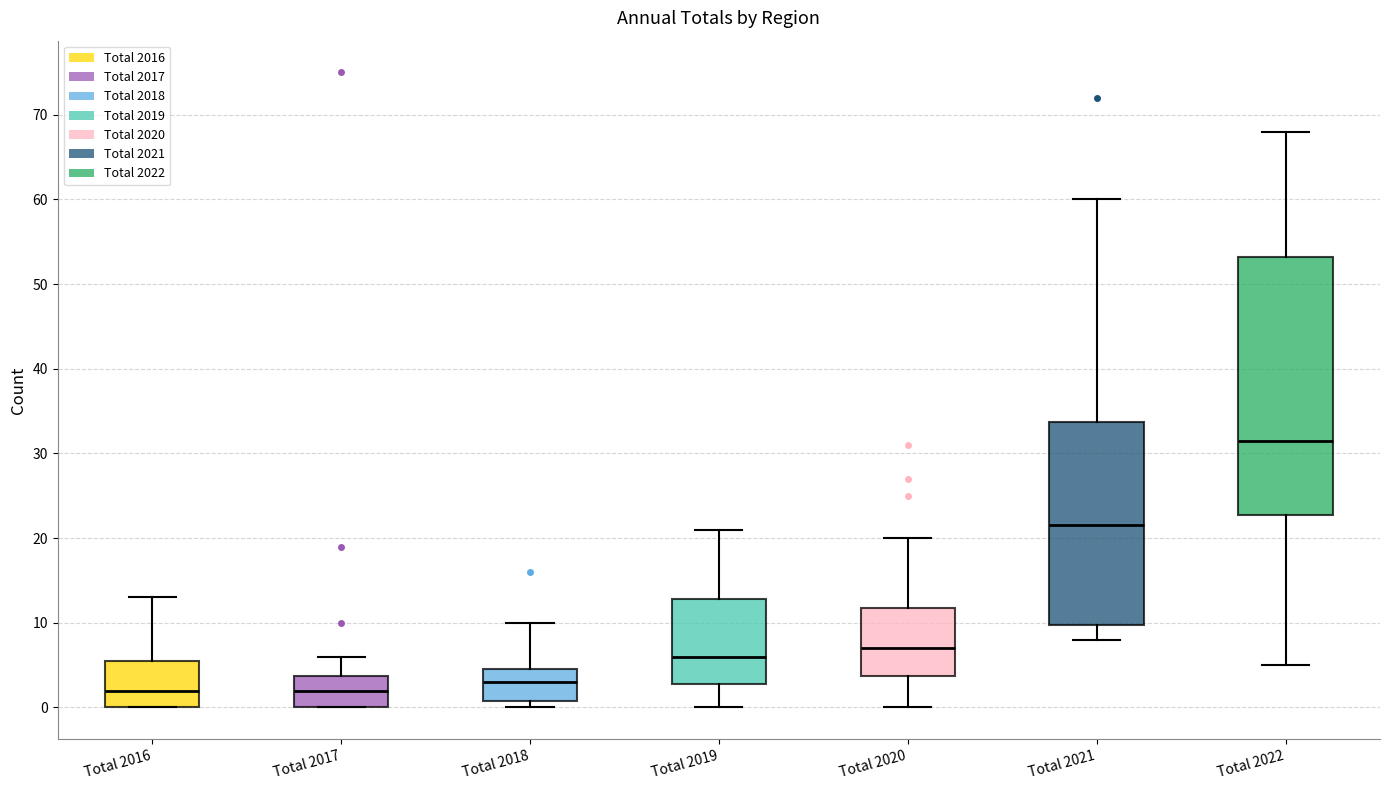

Which box is the tallest, from its lower edge to its upper edge?

Total 2022